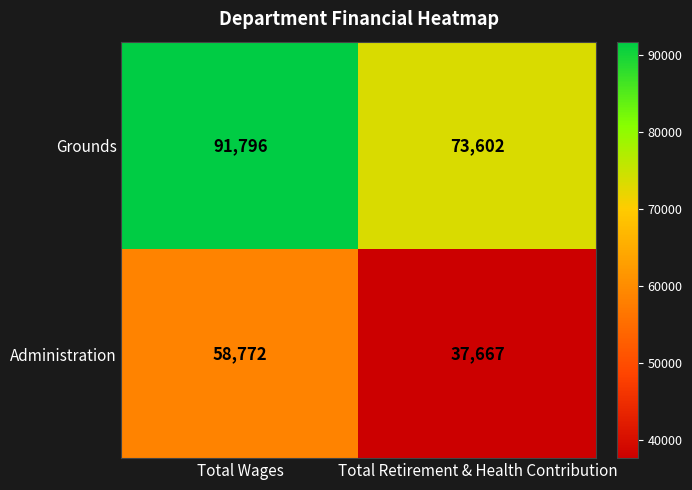

Which category has the lowest value across all series?

Total Retirement & Health Contribution